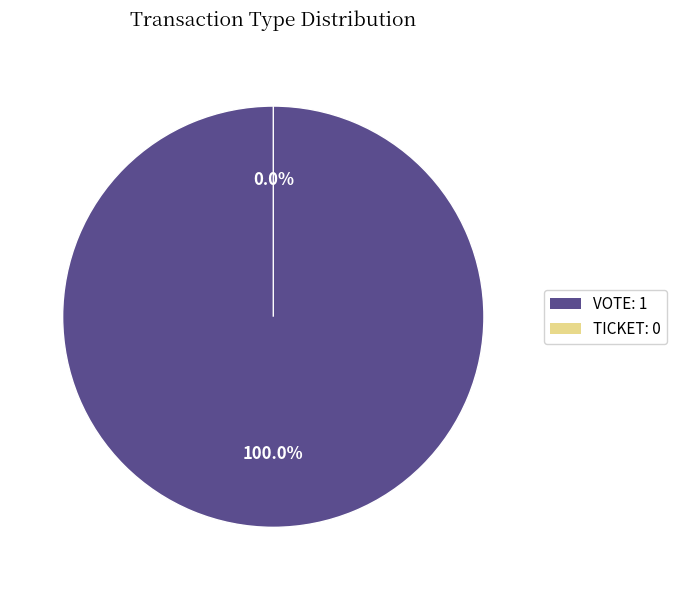

Is Vote the majority of the pie?

Yes